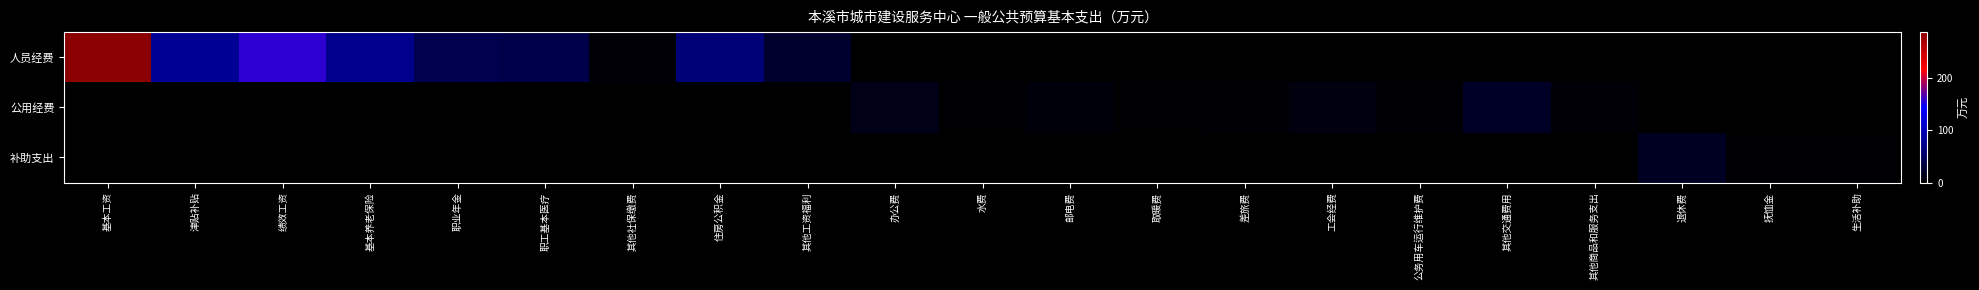

List the series in order of their peak value, highest first.

人员经费, 公用经费, 补助支出